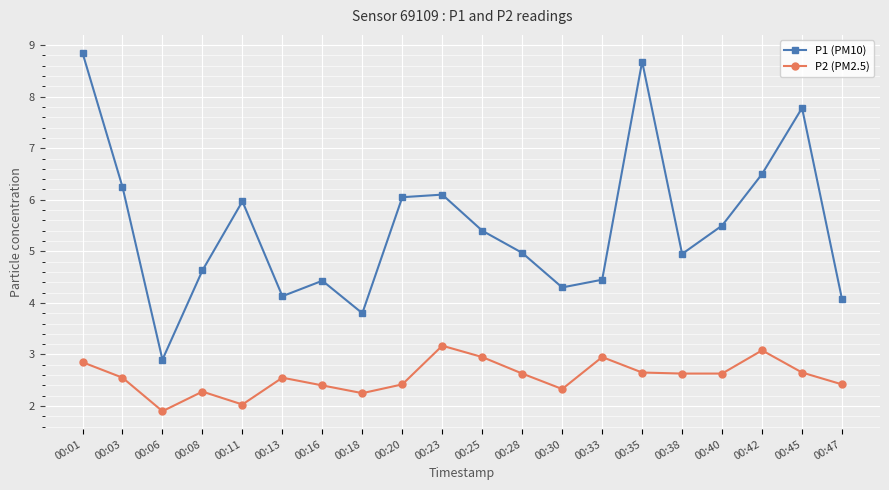

How many categories are shown in the chart?

20